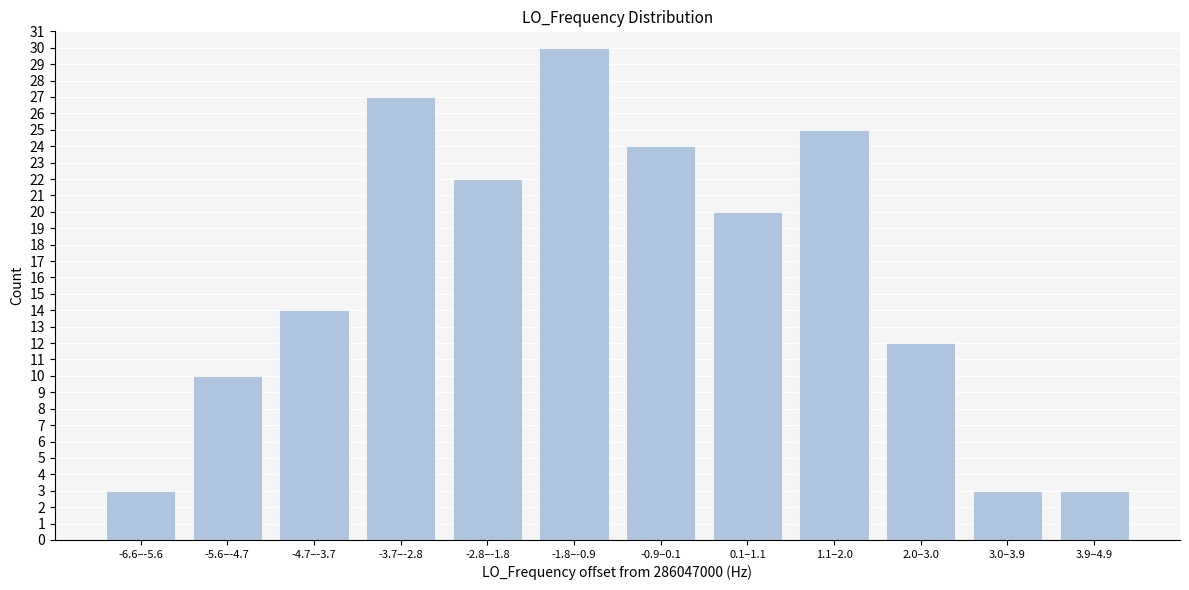

Reading right to left, transcribe all the data shown in this chart.

3	3	12	25	20	24	30	22	27	14	10	3